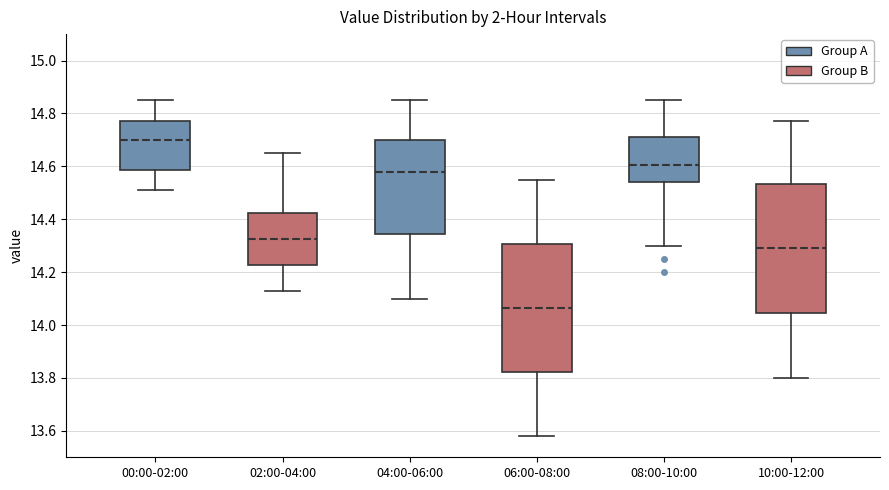

Reading left to right, transcribe this box plot: for each box, give where its median line is, the range the box spans, and where its two whiskers end, as read against the y-axis. The values are not printed on the chart, so give them approximately, as read against the axis.

00:00-02:00: median 14.70, box 14.58 to 14.78, whiskers 14.52 to 14.86
02:00-04:00: median 14.32, box 14.22 to 14.42, whiskers 14.14 to 14.66
04:00-06:00: median 14.58, box 14.34 to 14.70, whiskers 14.10 to 14.86
06:00-08:00: median 14.06, box 13.82 to 14.30, whiskers 13.58 to 14.56
08:00-10:00: median 14.60, box 14.54 to 14.72, whiskers 14.30 to 14.86
10:00-12:00: median 14.30, box 14.04 to 14.54, whiskers 13.80 to 14.78